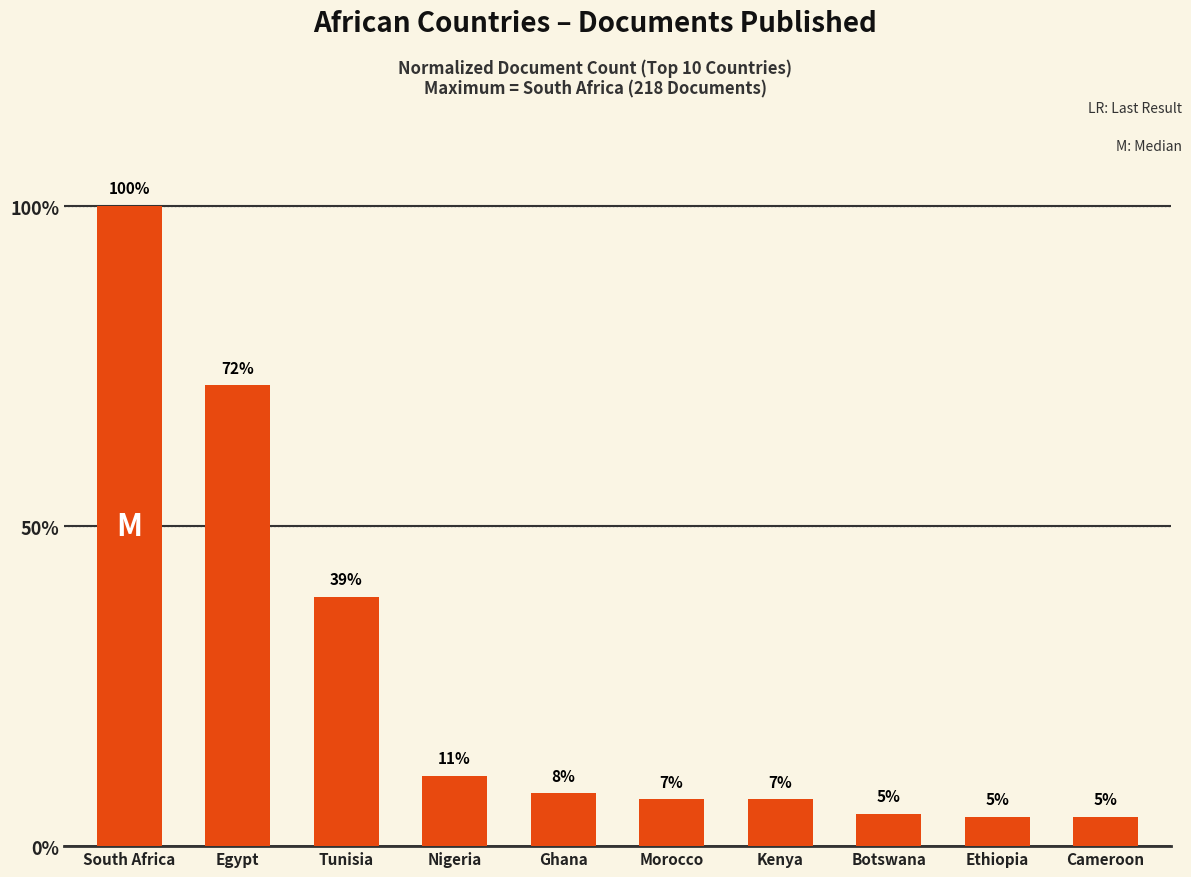

Which label corresponds to the largest value in the chart?

South Africa